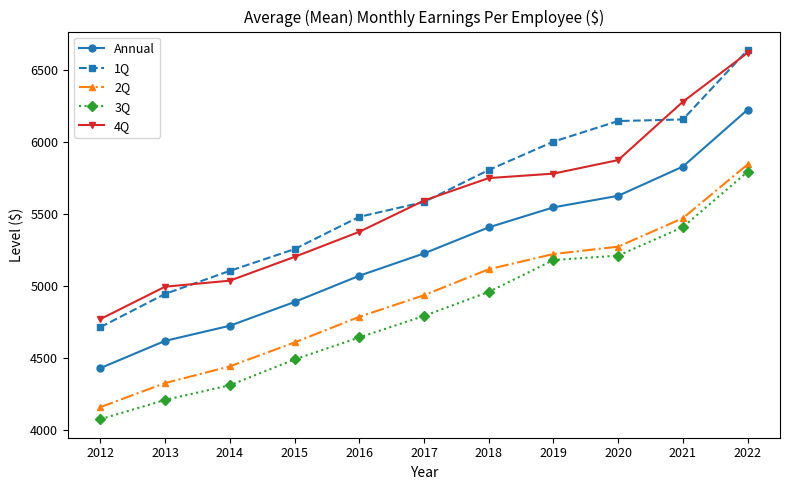

What is the spread (max minus min) of values at 2015?

766